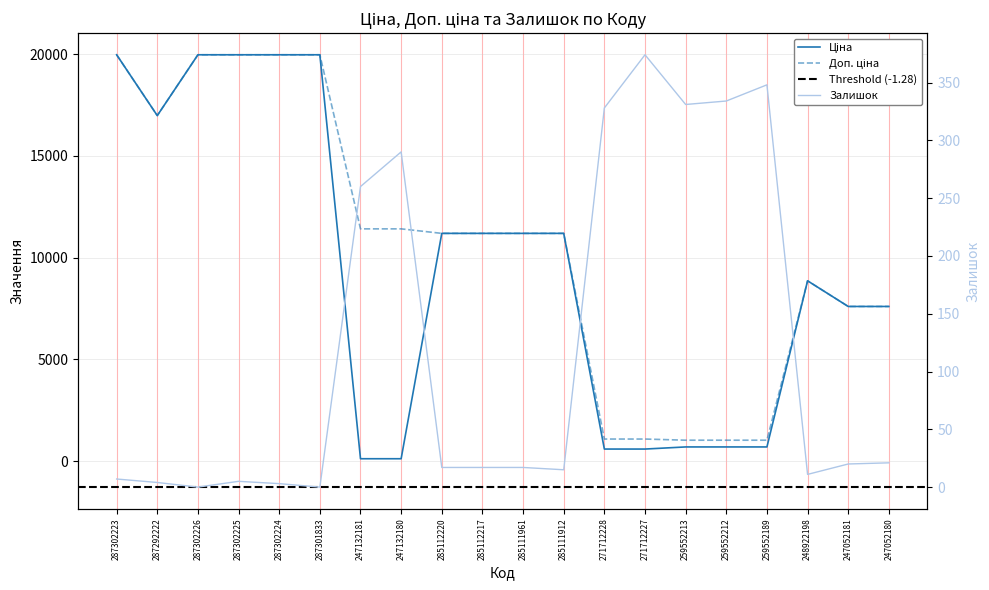

What is the difference between the Доп. ціна values at 285111961 and 247132180?

221.8